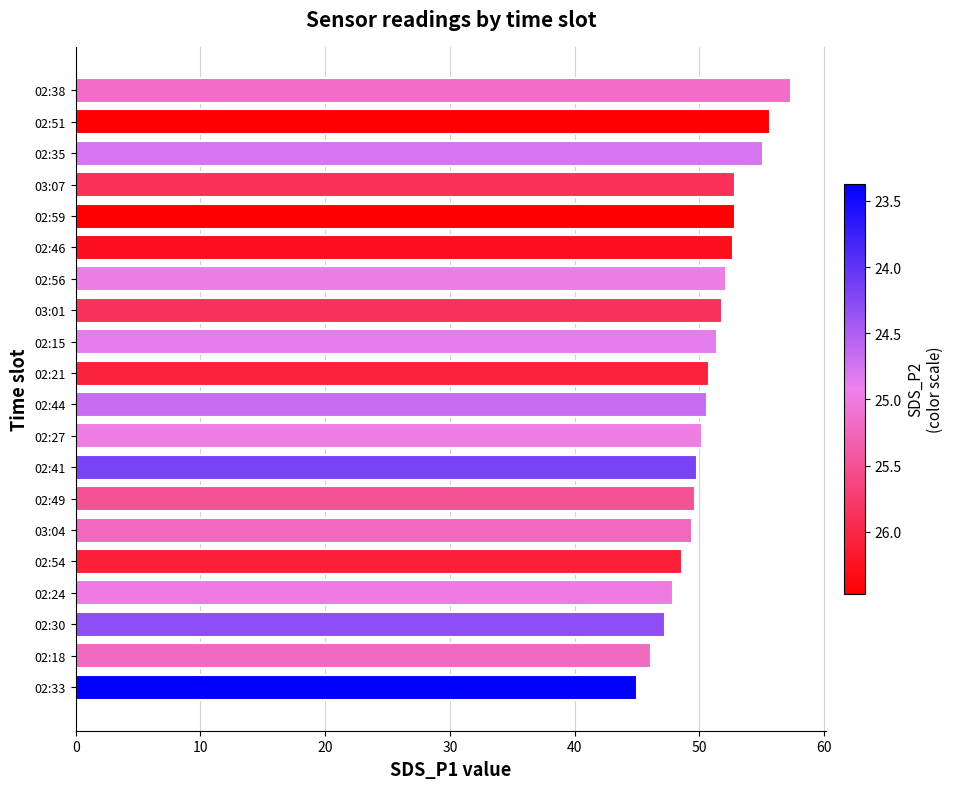

The value at 02:51 is 92.5. True or false?

False